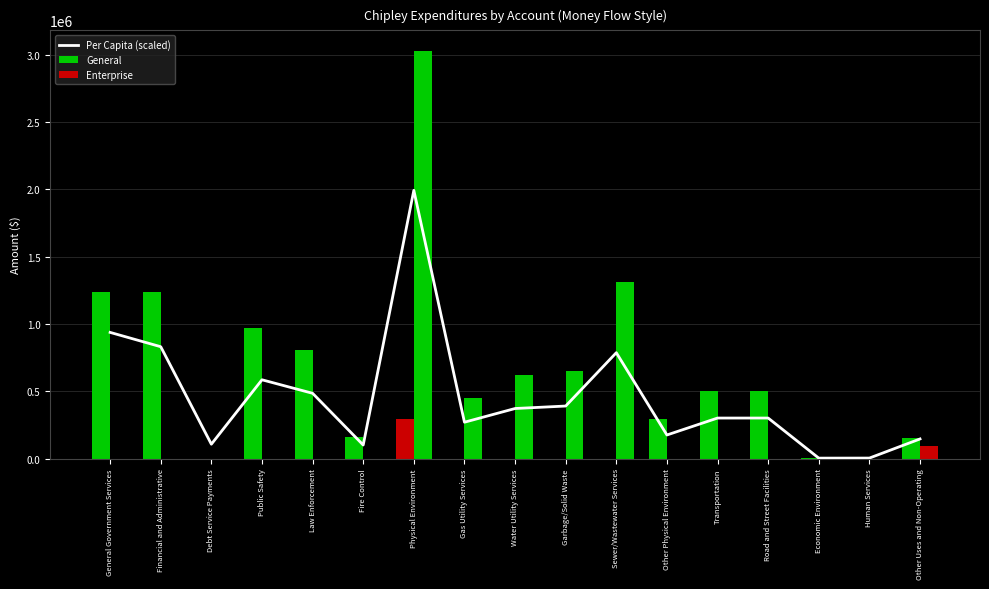

The value of General at Physical Environment is 291452.0. True or false?

True